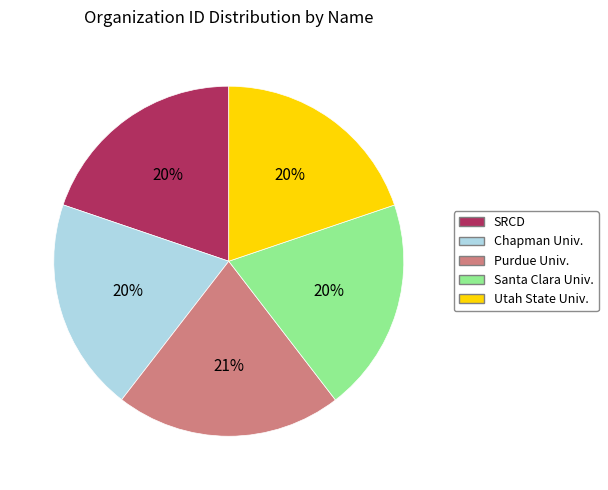

To the nearest percent, what is the difference between the largest and smallest slice percentages?

1%